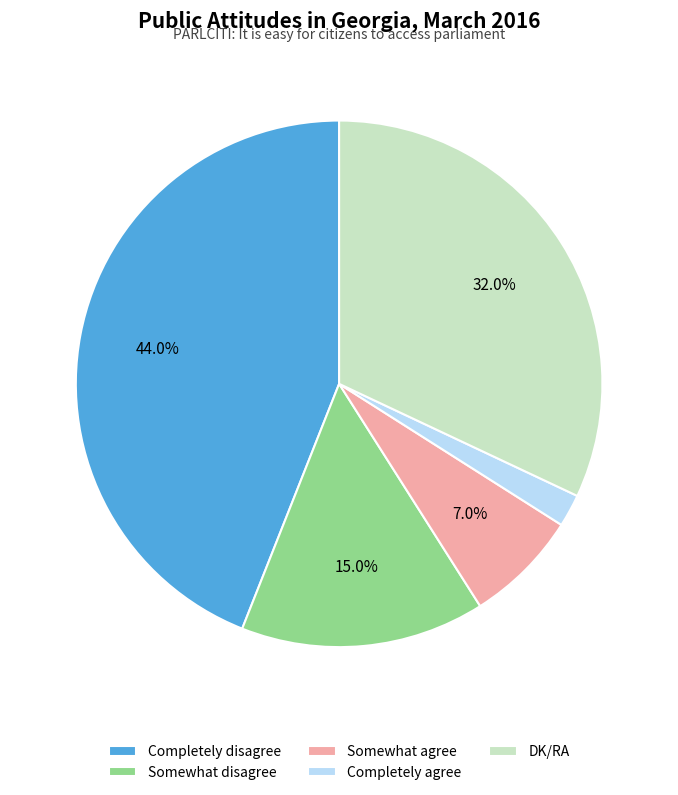

What is the largest slice in the pie chart?

Completely disagree